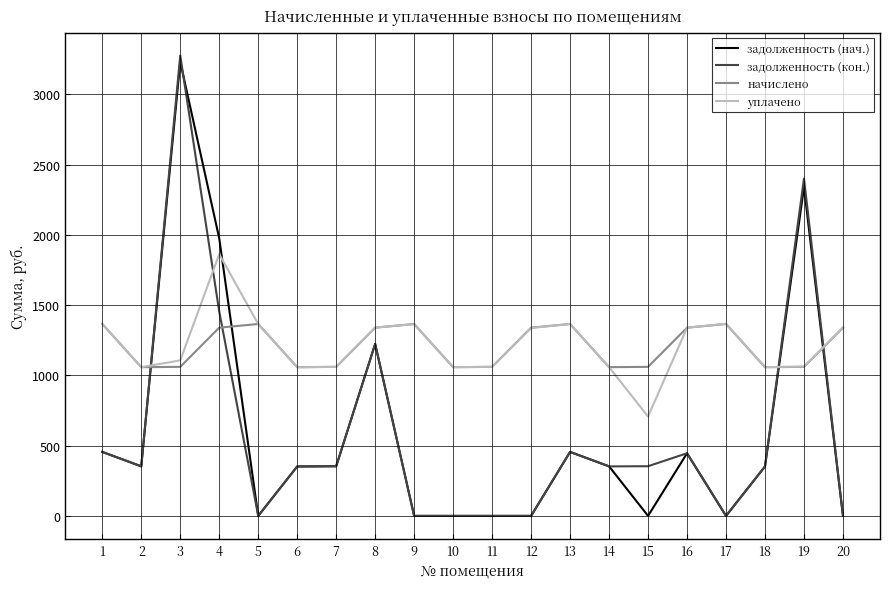

What is the total value across all series at 15?

2121.4